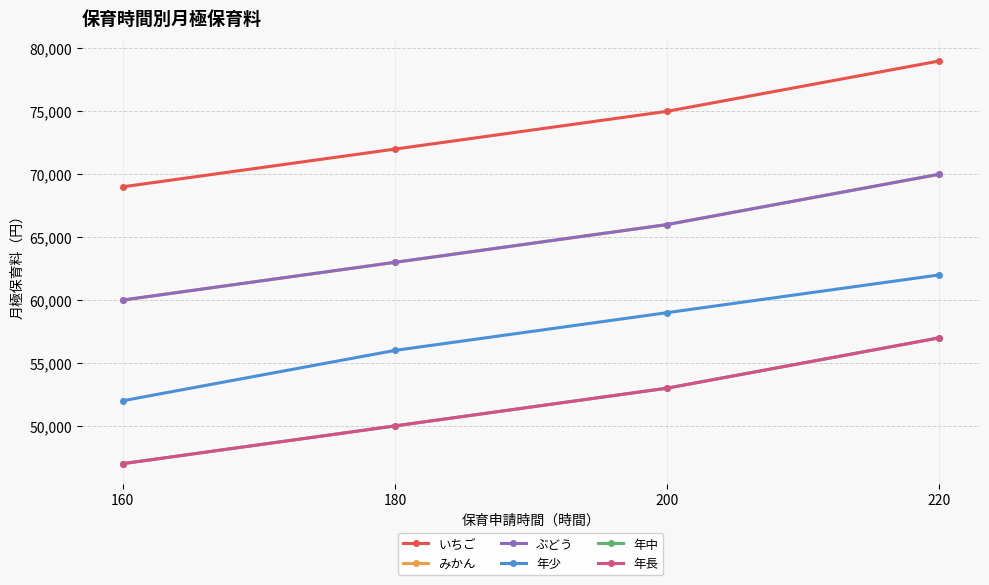

Is this an area chart (filled region under the line)?

No